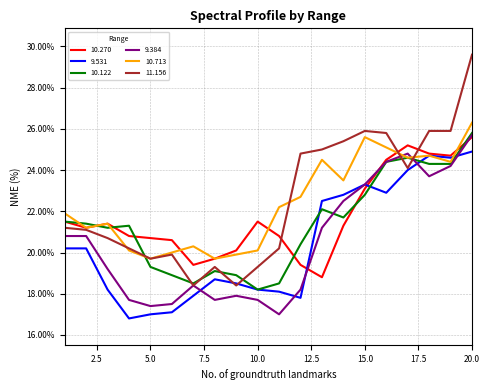

Does the chart have visible grid lines?

Yes